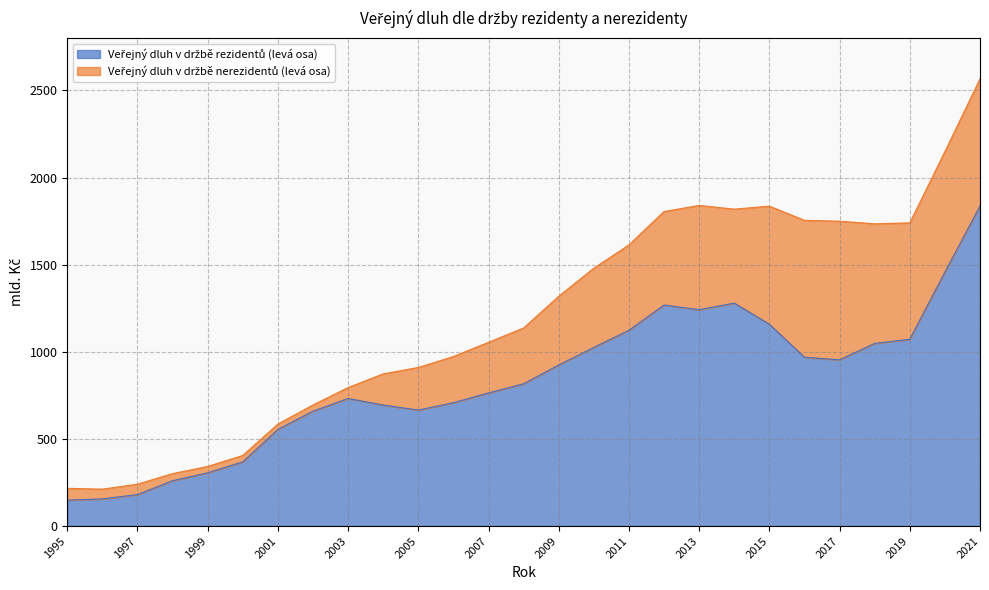

List the labels in order of value, smallest first.

1995, 1996, 1997, 1998, 1999, 2000, 2001, 2002, 2005, 2004, 2006, 2003, 2007, 2008, 2009, 2017, 2016, 2010, 2018, 2019, 2011, 2015, 2013, 2012, 2014, 2020, 2021